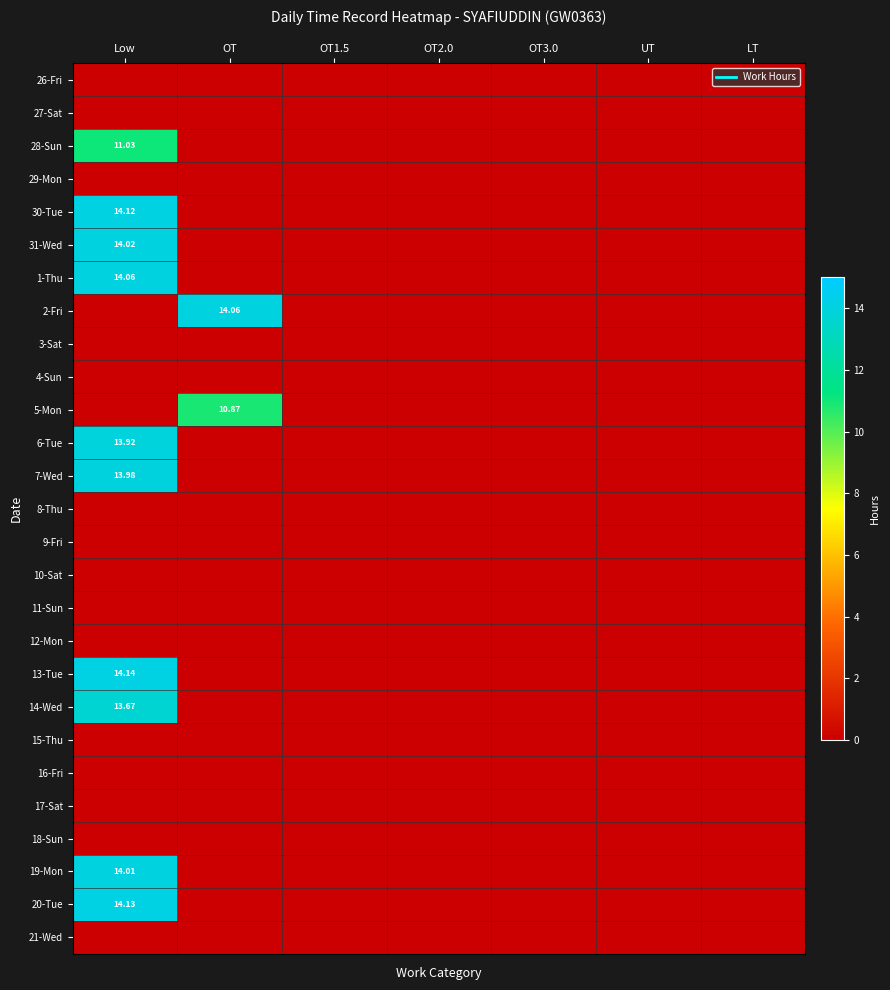

How many values in the 20-Tue series exceed 0?

1